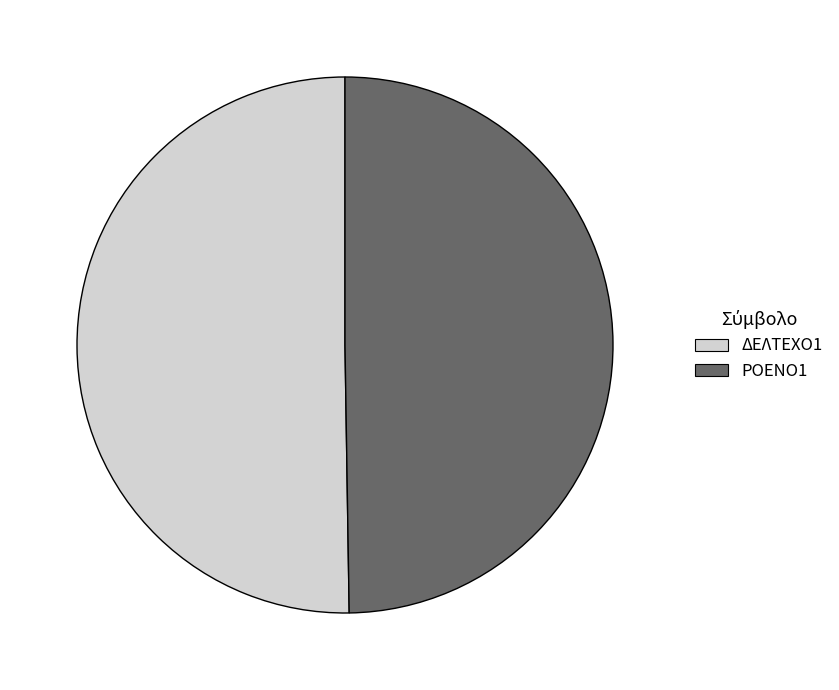

Which slice is the smallest?

ΡΟΕΝΟ1